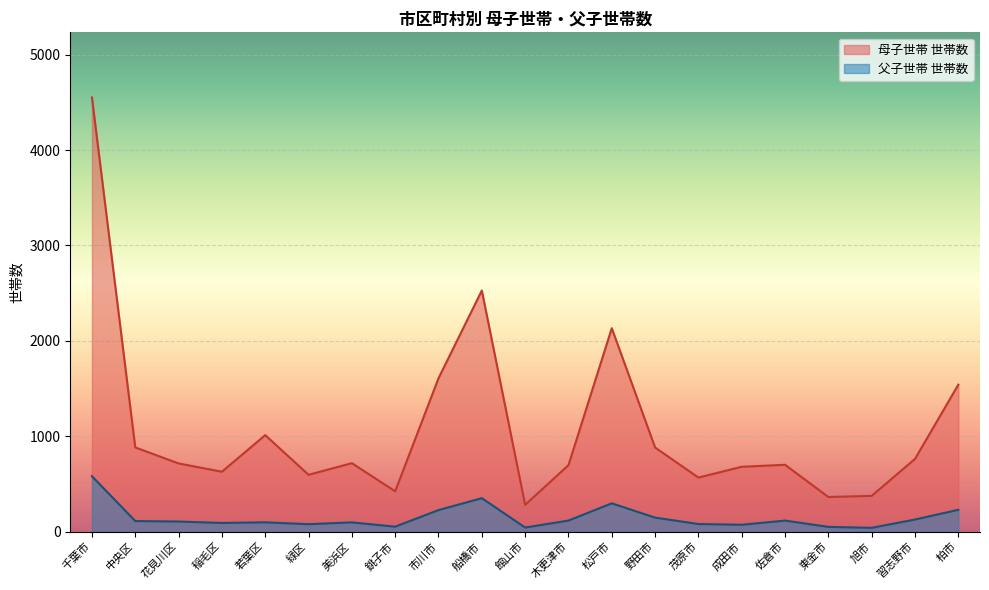

At which category is the sum across all series the highest?

千葉市